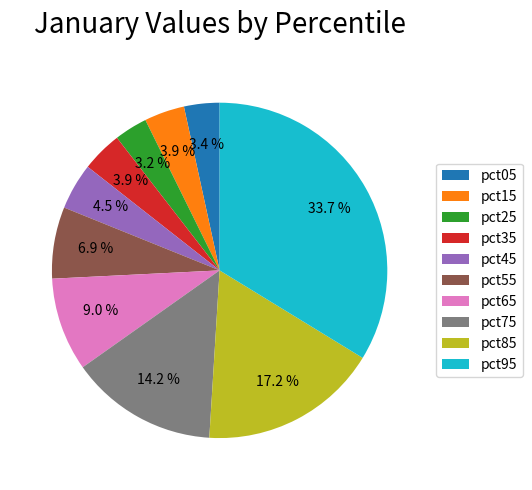

Which slice is the largest?

pct95